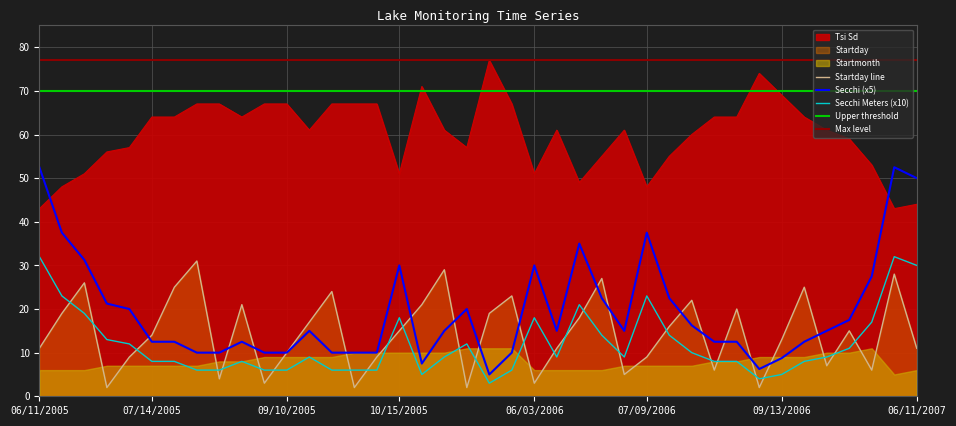

What is the sum of all Startday values?

580.0